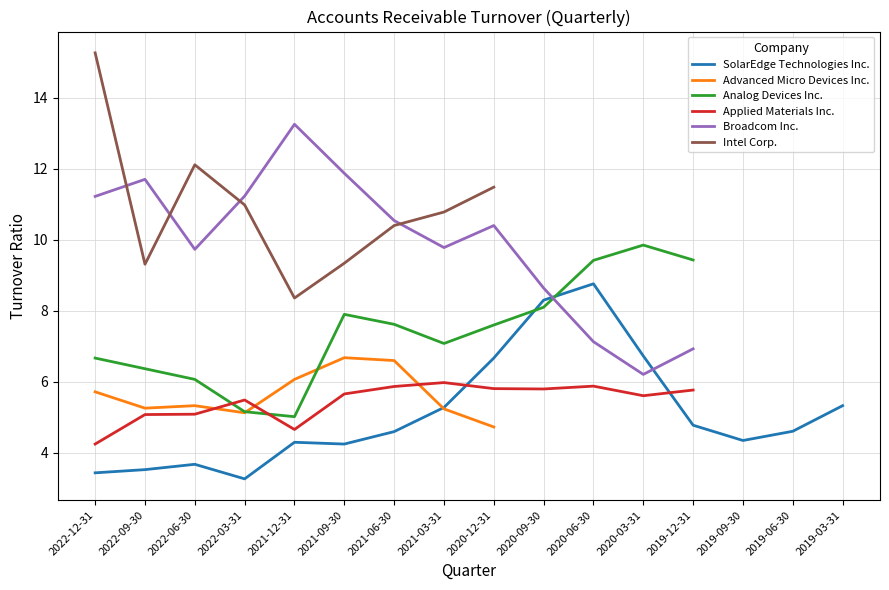

Which category has the lowest value in the Broadcom Inc. series?

2020-03-31